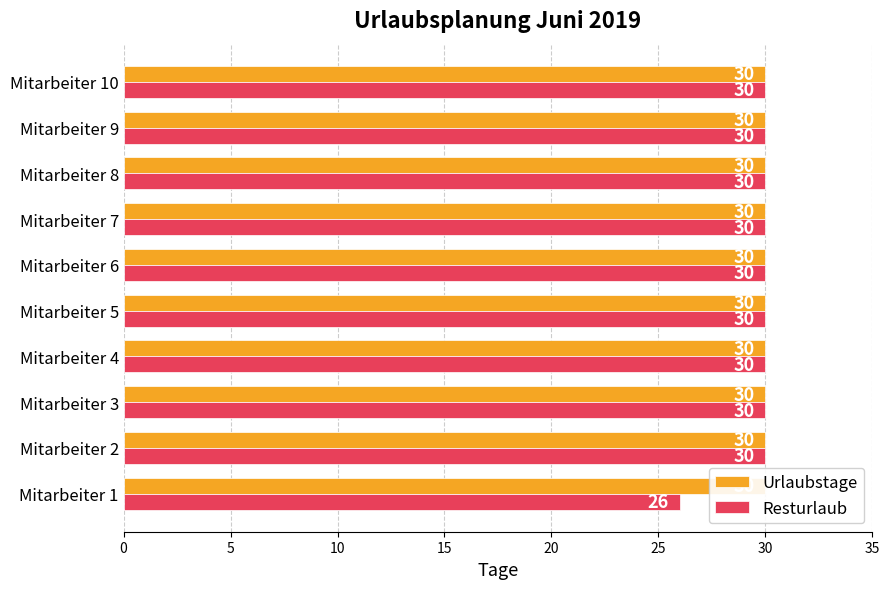

How many categories are shown in the chart?

10